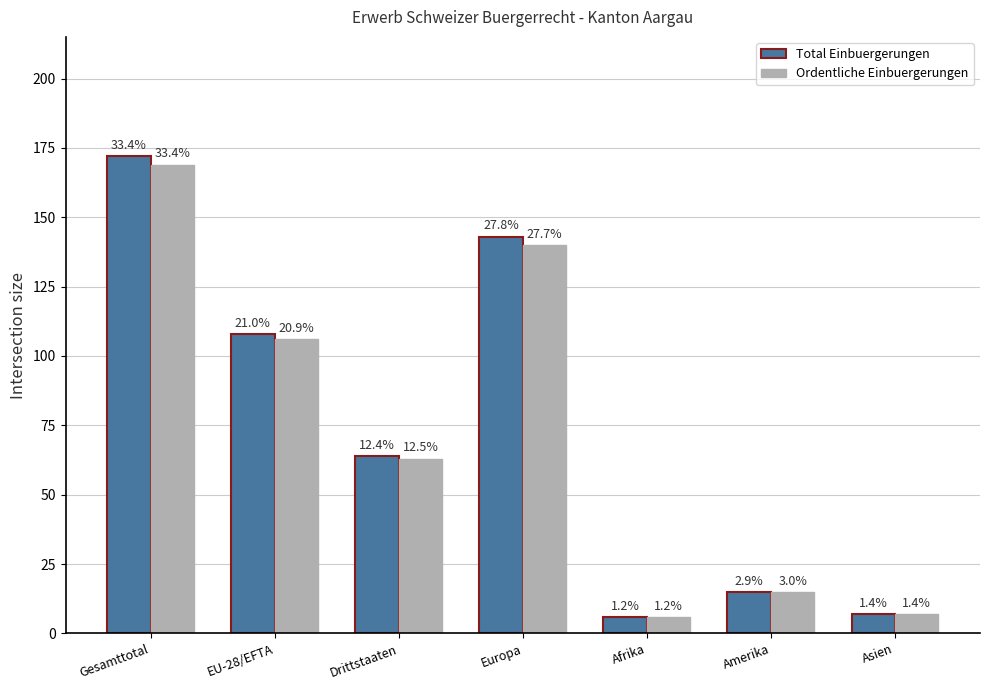

Rank the series by their average value, from highest to lowest.

Total Einbuergerungen, Ordentliche Einbuergerungen